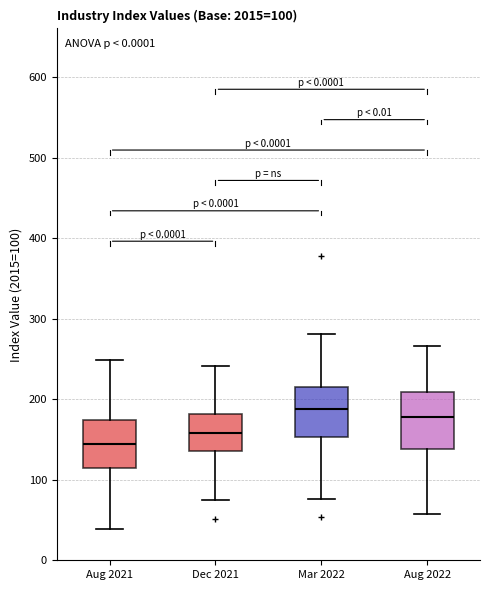

Which box's median line is the highest?

Mar 2022